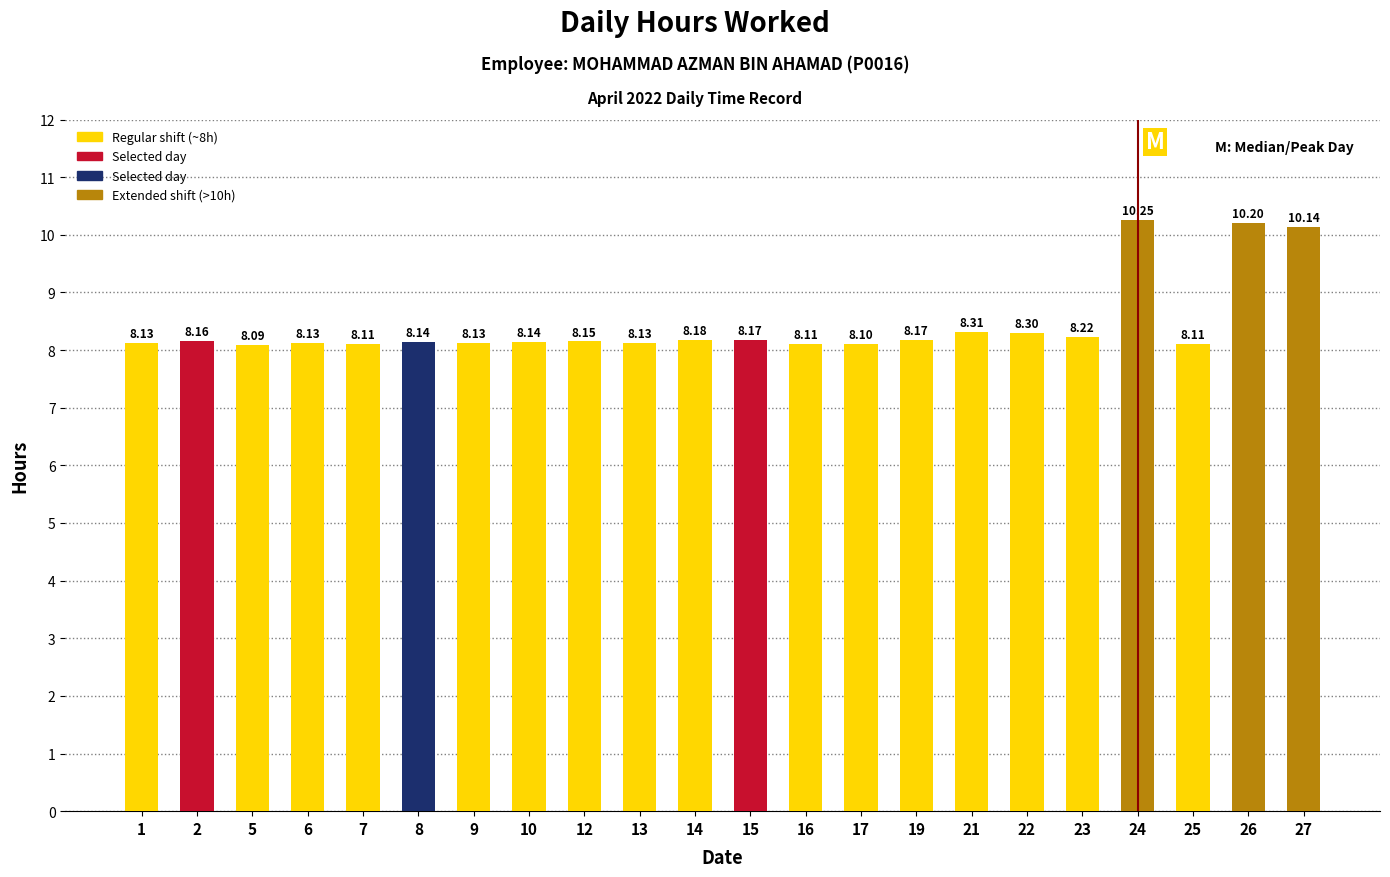

What is the sum of all values?

185.6